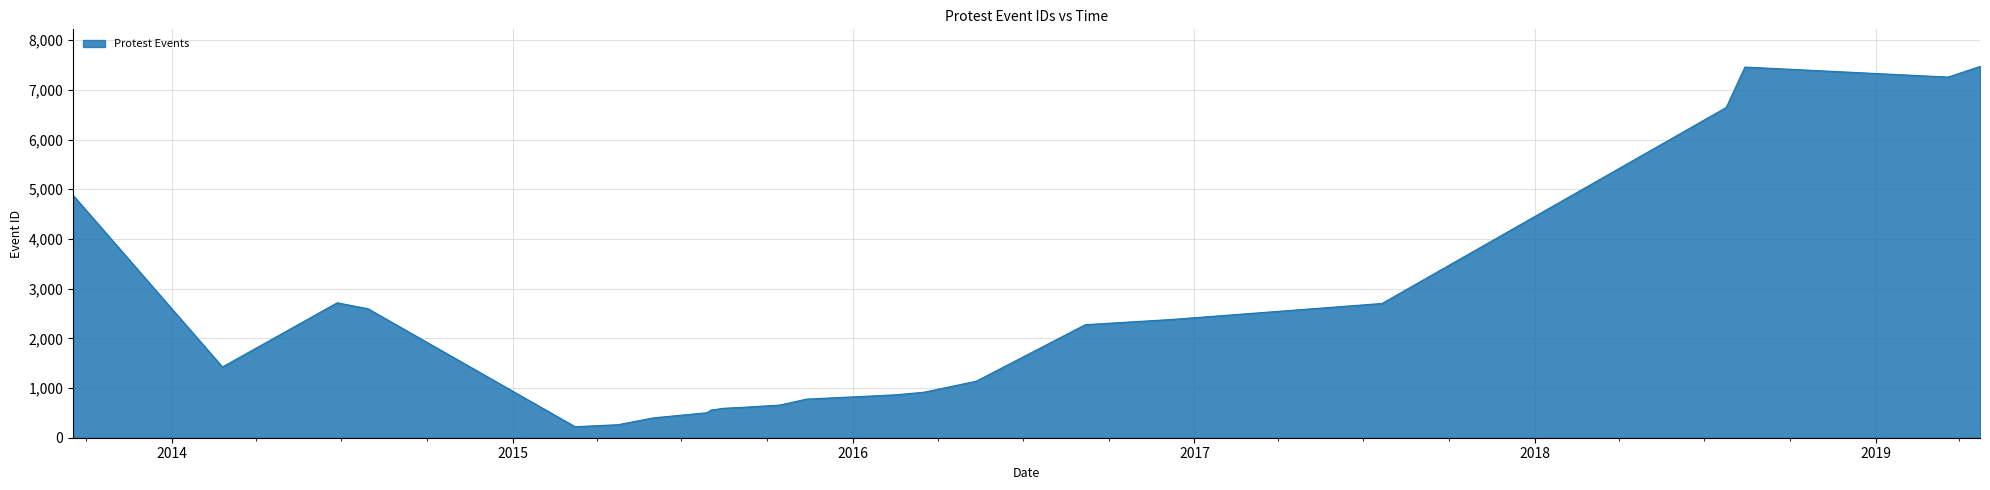

What is the sum of the values at 2016-02-16 and 2013-09-17?

5741